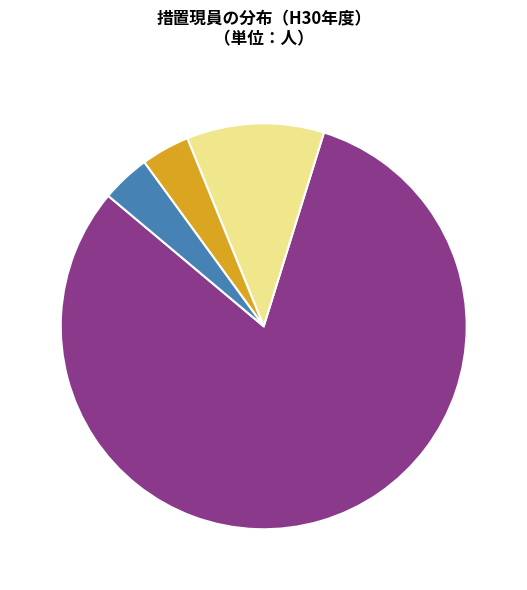

Does any single category account for the majority?

Yes